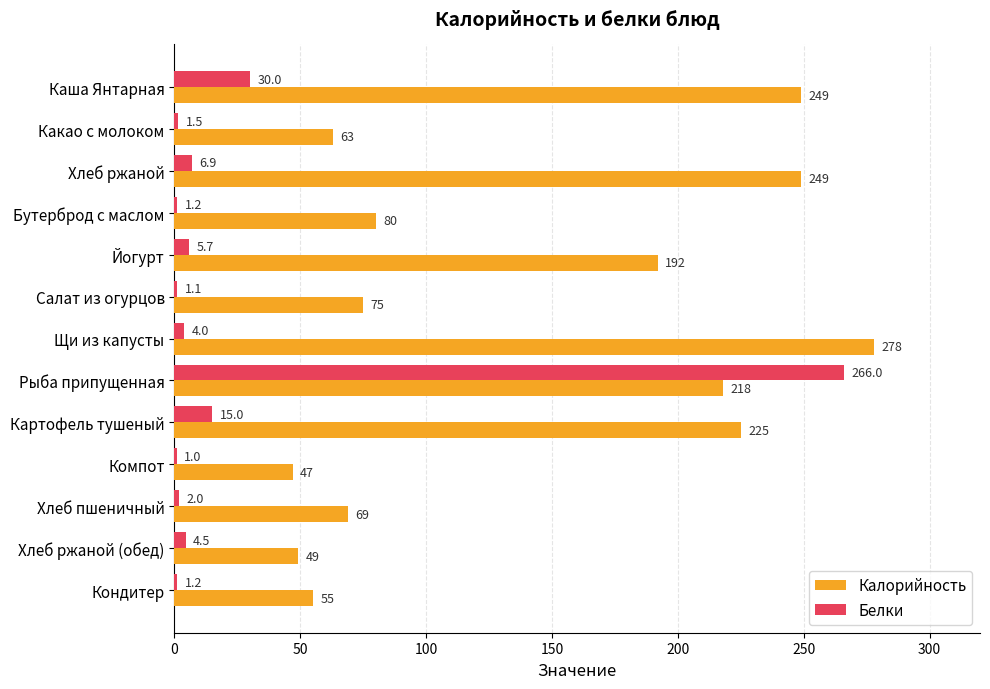

What are all the series names shown in the legend?

Калорийность, Белки